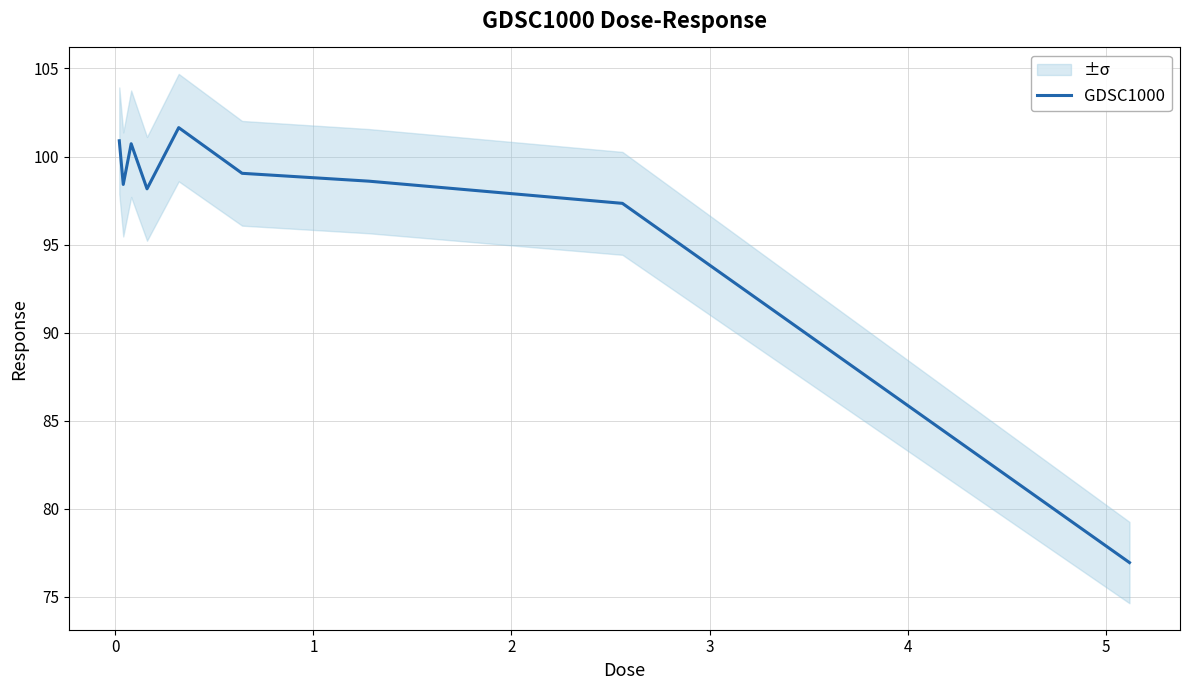

What is the maximum value for GDSC1000?

101.6